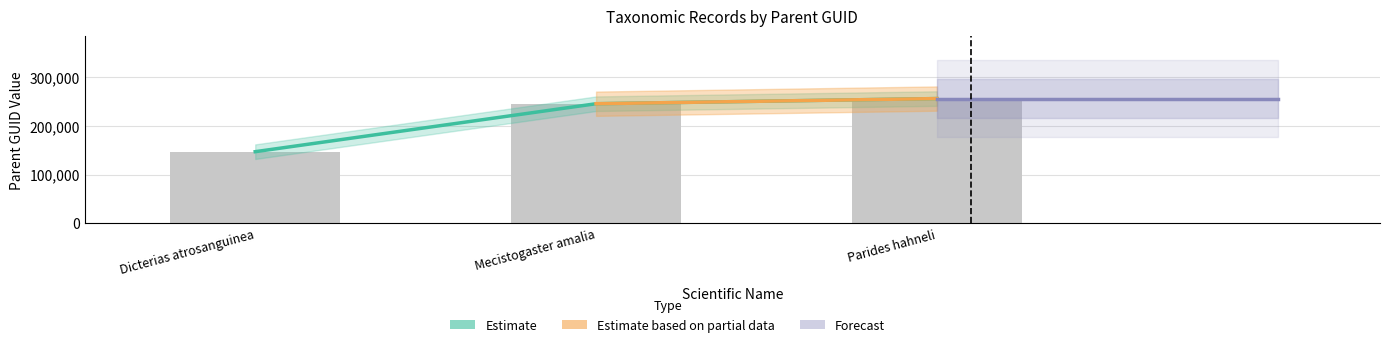

Which has a higher value, Mecistogaster amalia or Dicterias atrosanguinea?

Mecistogaster amalia